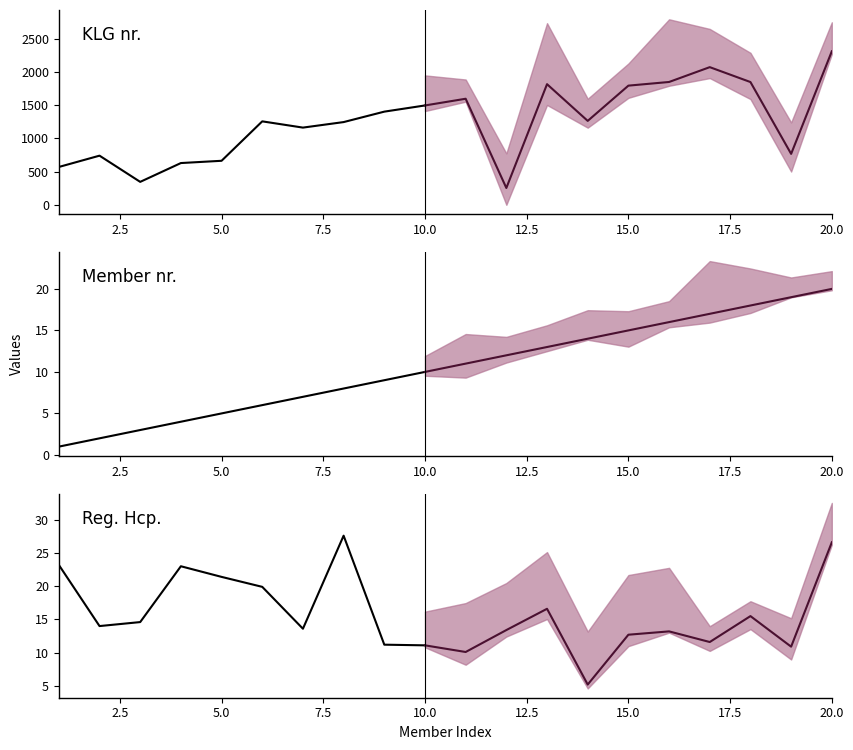

Does the chart display data point markers on the line(s)?

No